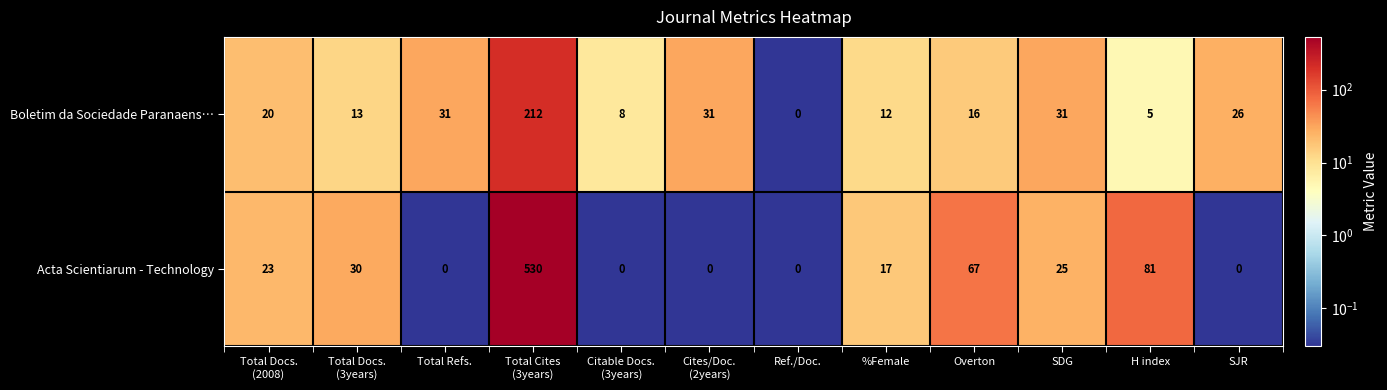

What is the total value across all series at Total Refs.?

31